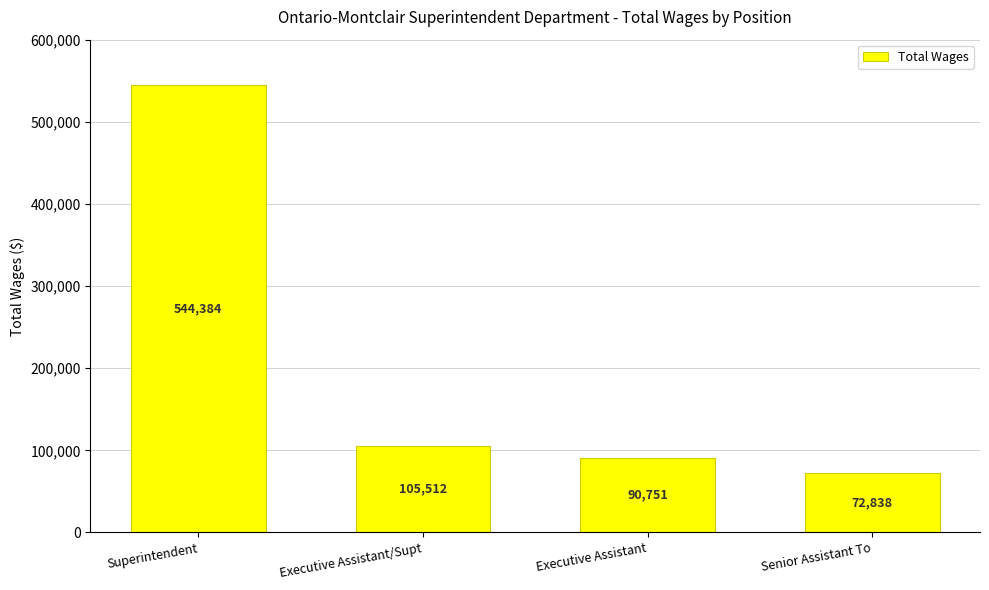

Where does the data first go above 105512?

Superintendent